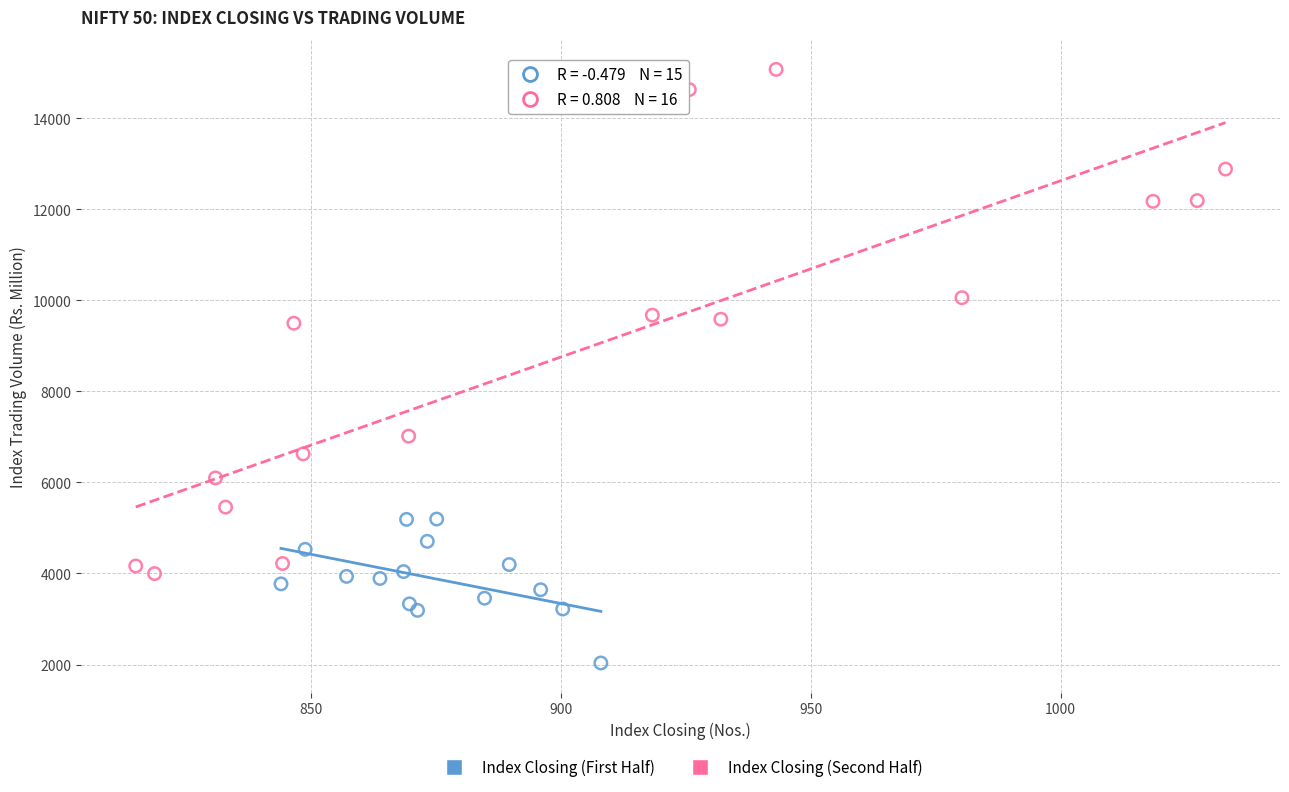

What are all the series names shown in the legend?

Index Closing (First Half), Index Closing (Second Half)